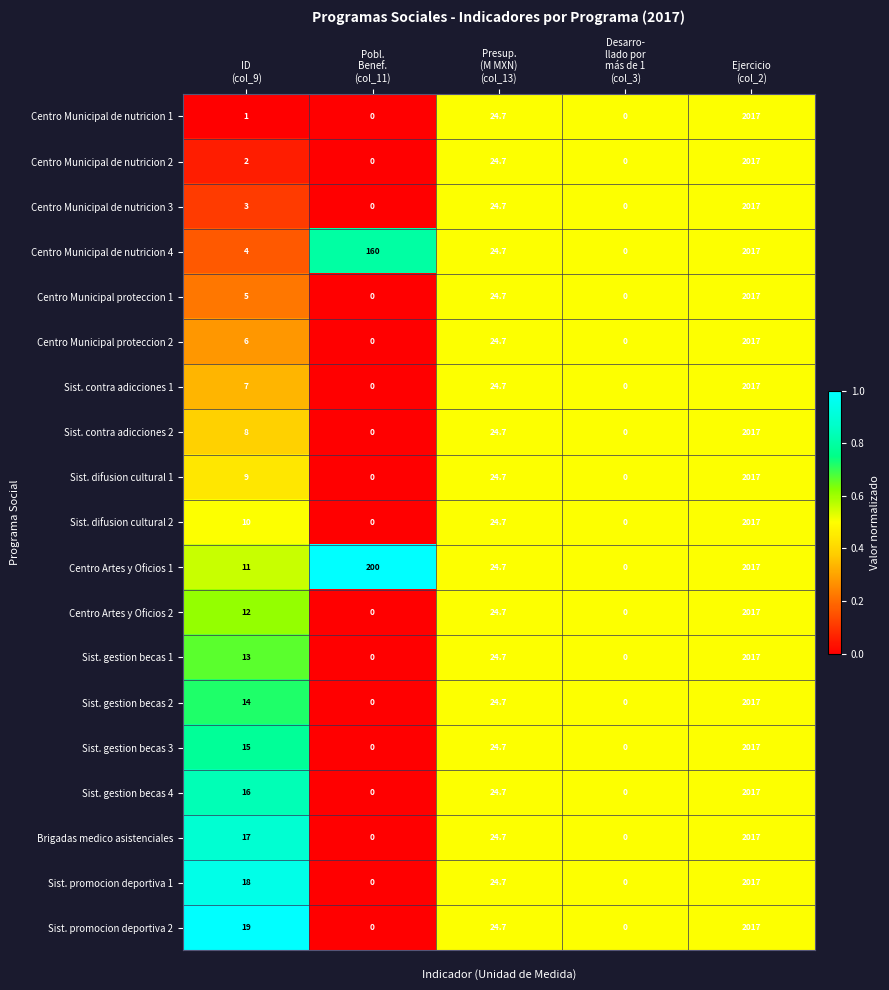

What is the highest value of the Sist. promocion deportiva 2 series?

2017.0